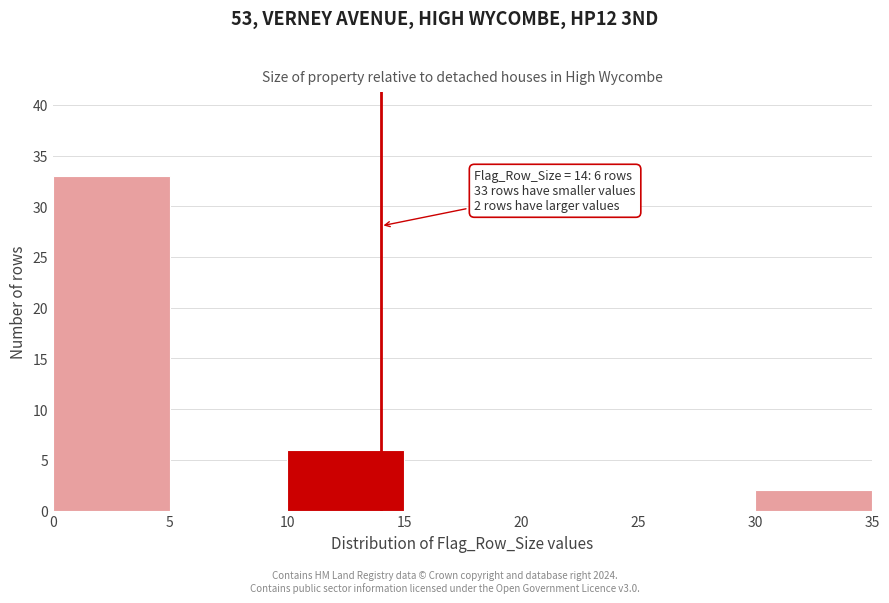

Over which range of the x-axis is the bar tallest?

0 to 5